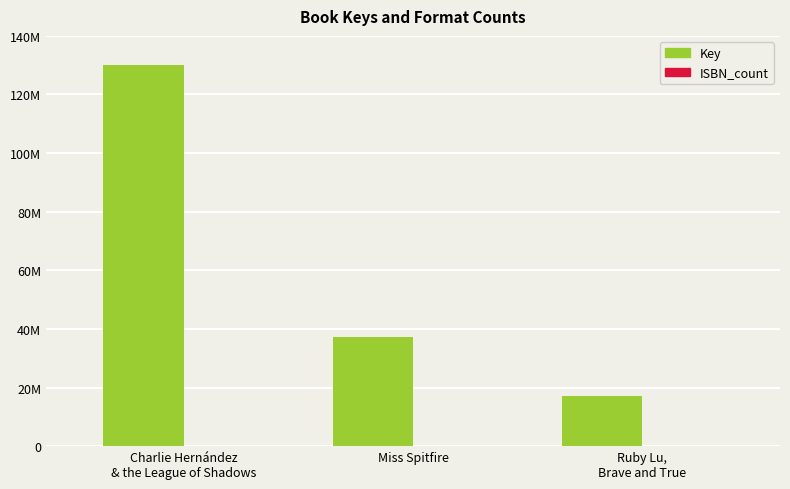

Does the chart contain stacked bars?

No